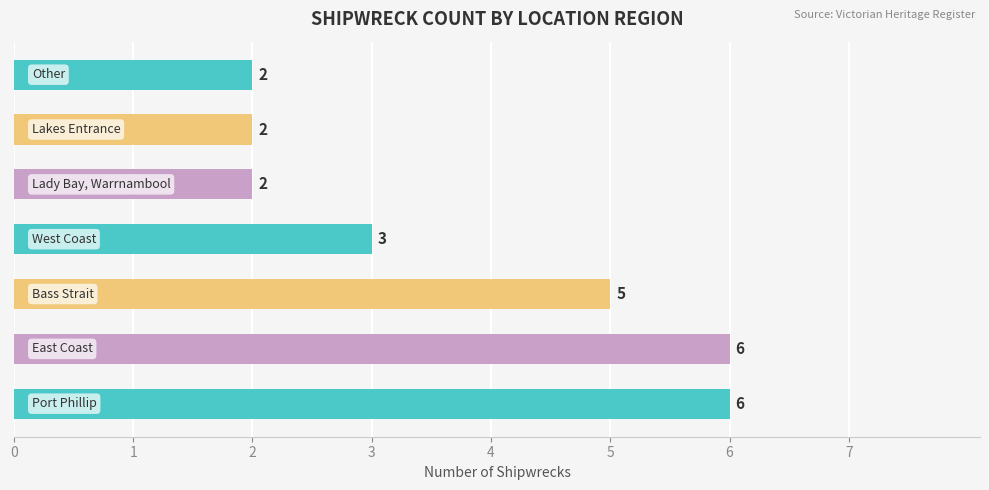

What is the sum of all values?

26